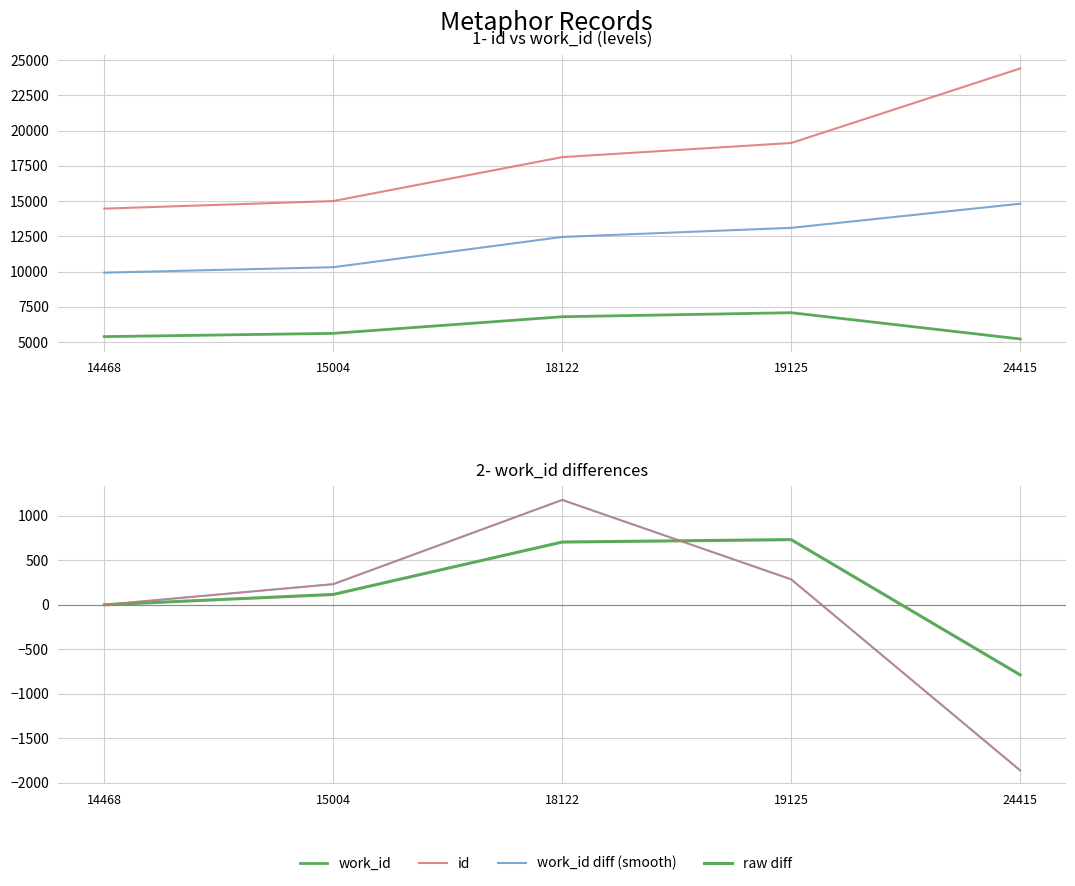

At which category is the sum across all series the highest?

19125